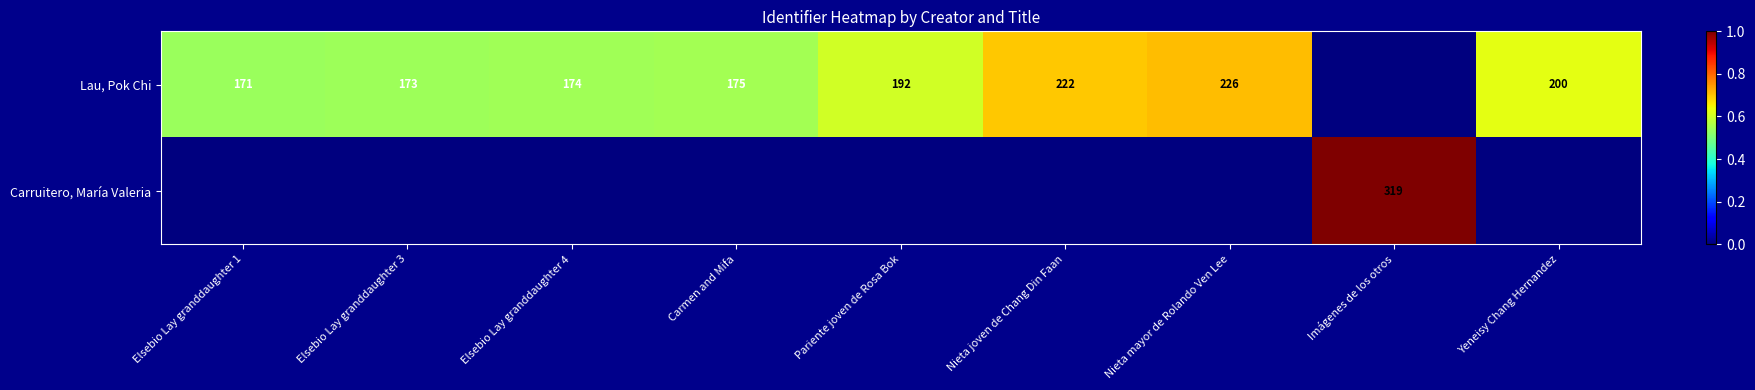

Which has a higher value, Imágenes de los otros or Pariente joven de Rosa Bok?

Pariente joven de Rosa Bok